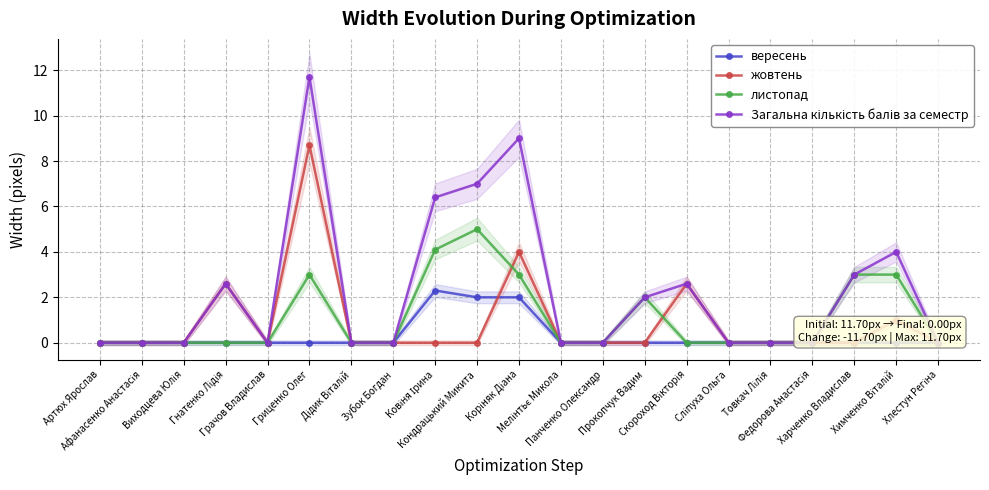

How many lines are shown in the chart?

4